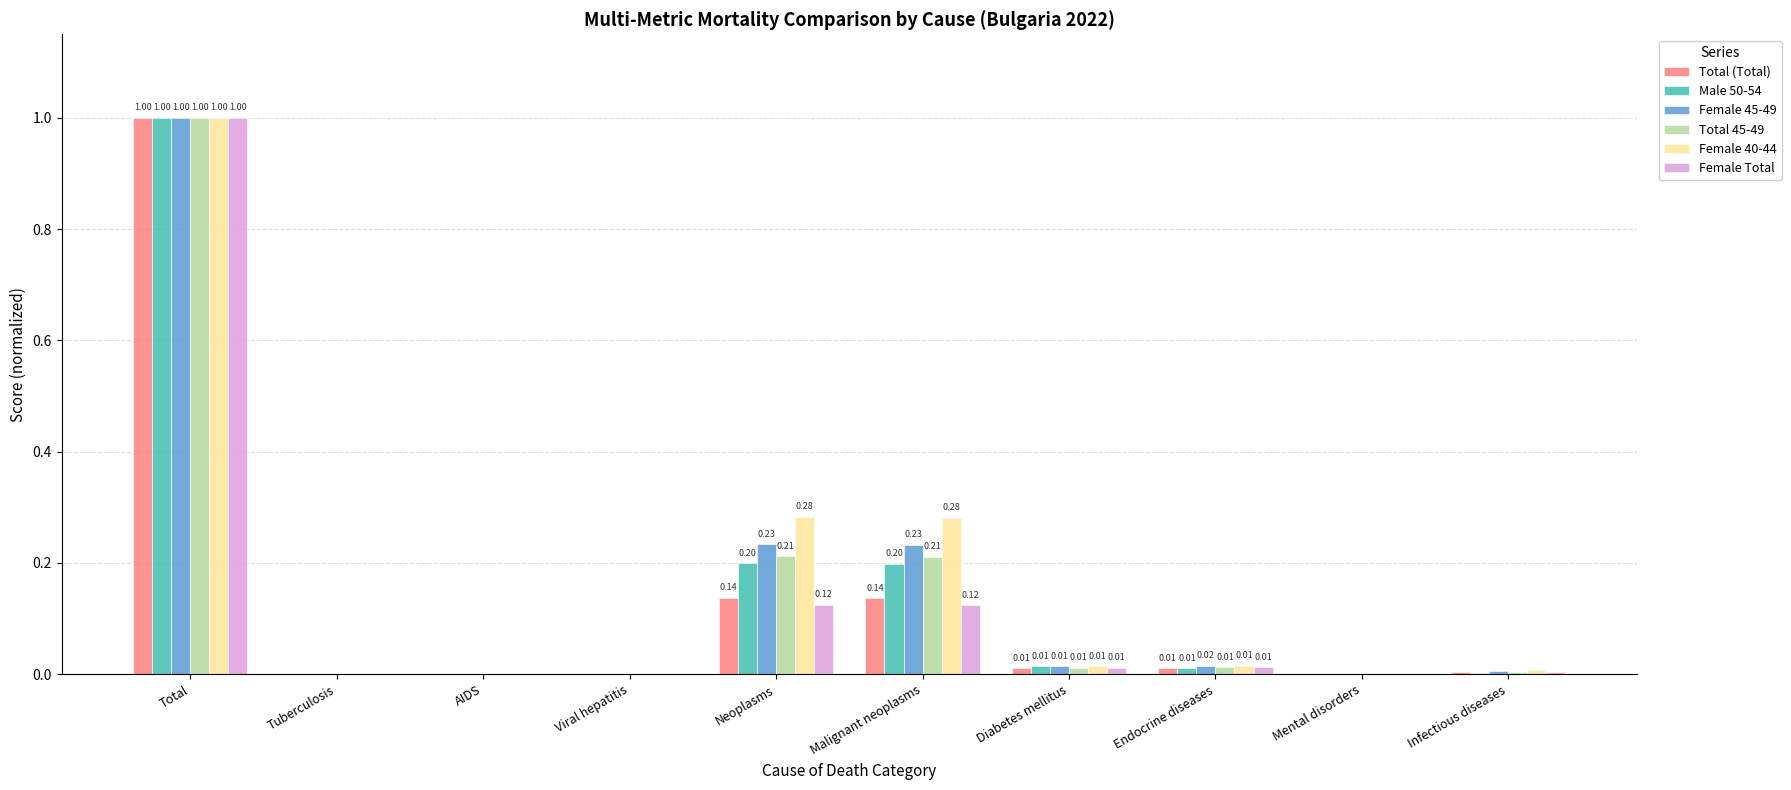

What is the total value across all series at Neoplasms?

1.2